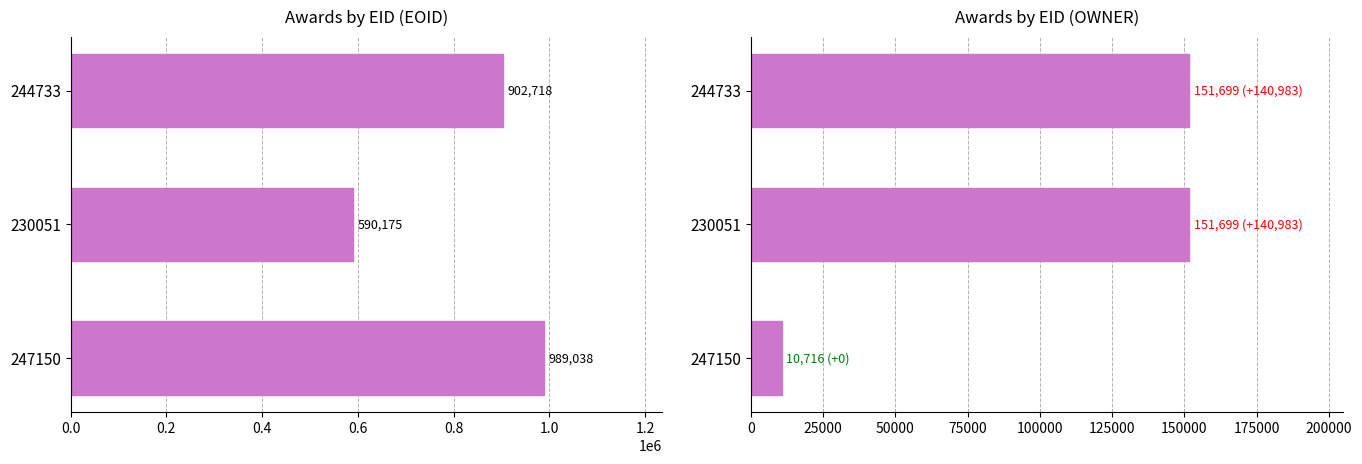

The EOID series shows 1767199 at 247150. True or false?

False